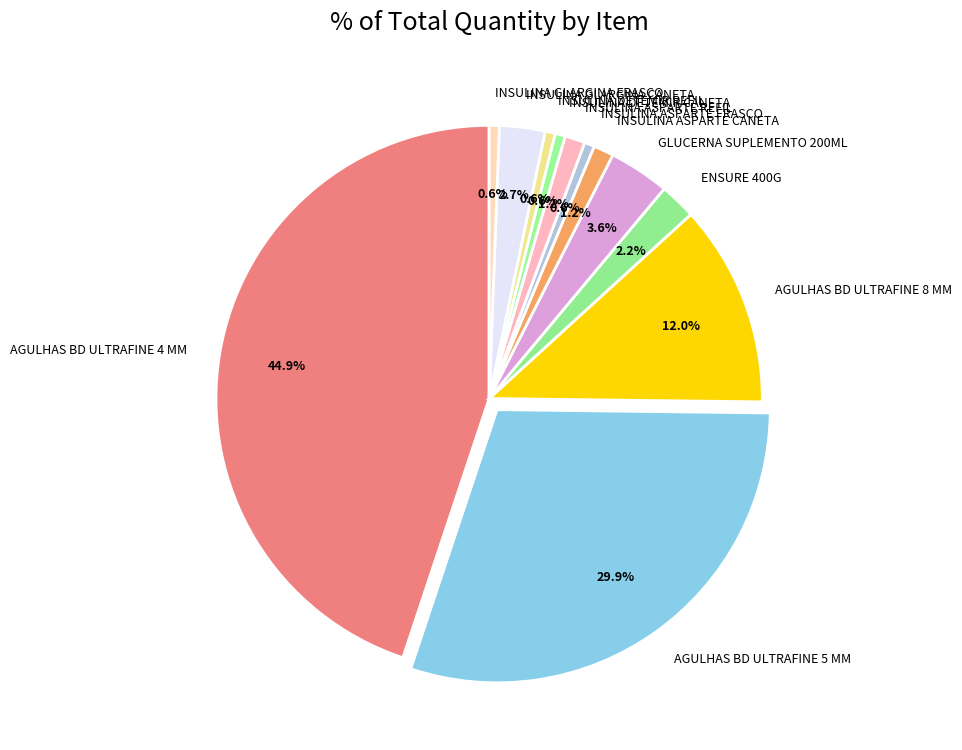

To the nearest percent, what is the difference between the AGULHAS BD ULTRAFINE 5 MM and INSULINA ASPARTE FRASCO slice percentages?

29%